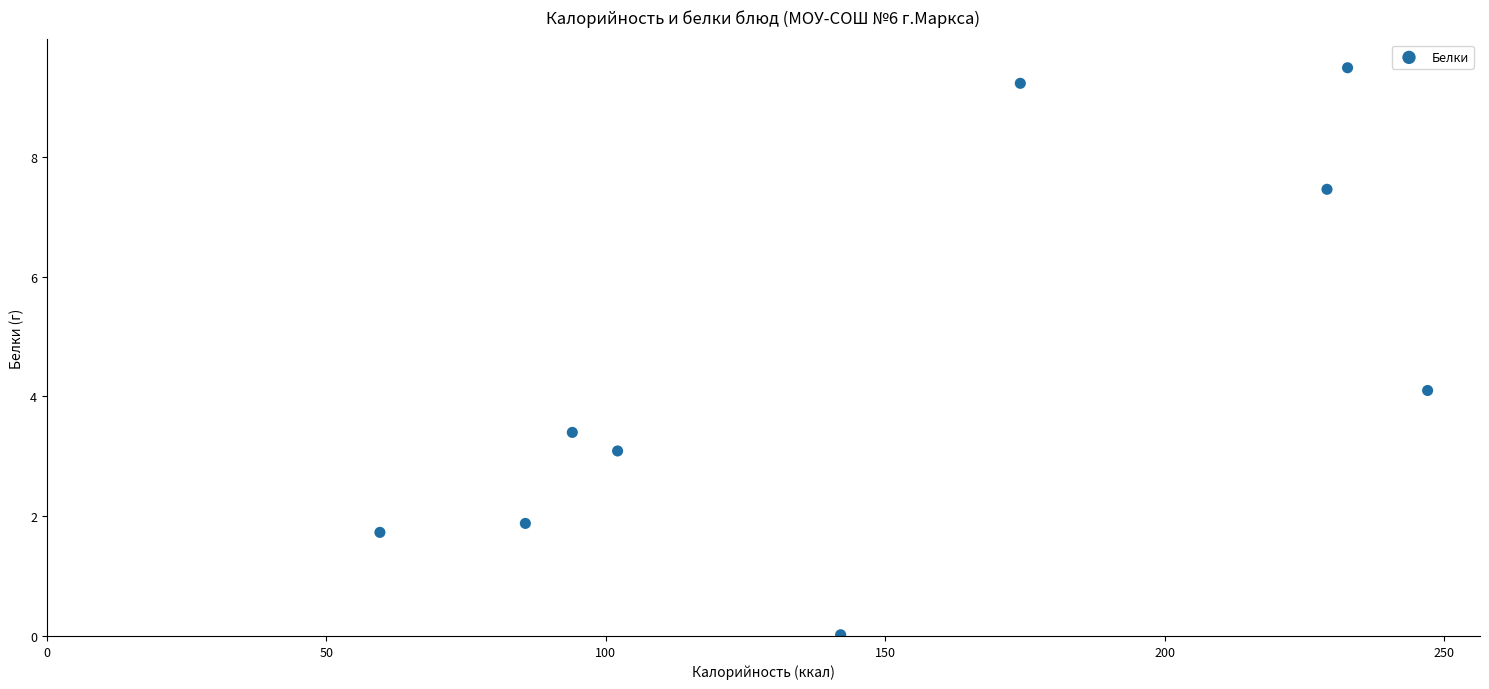

What is the range of Y values (max minus min)?

9.5